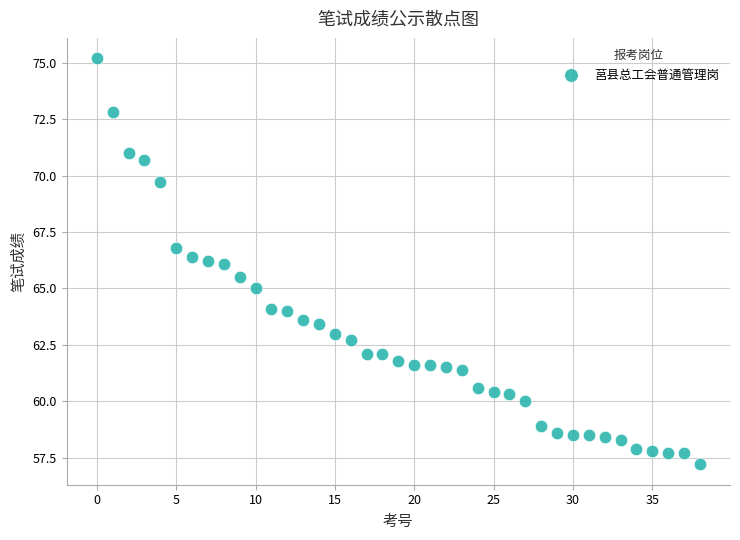

What is the range of Y values (max minus min)?

18.0